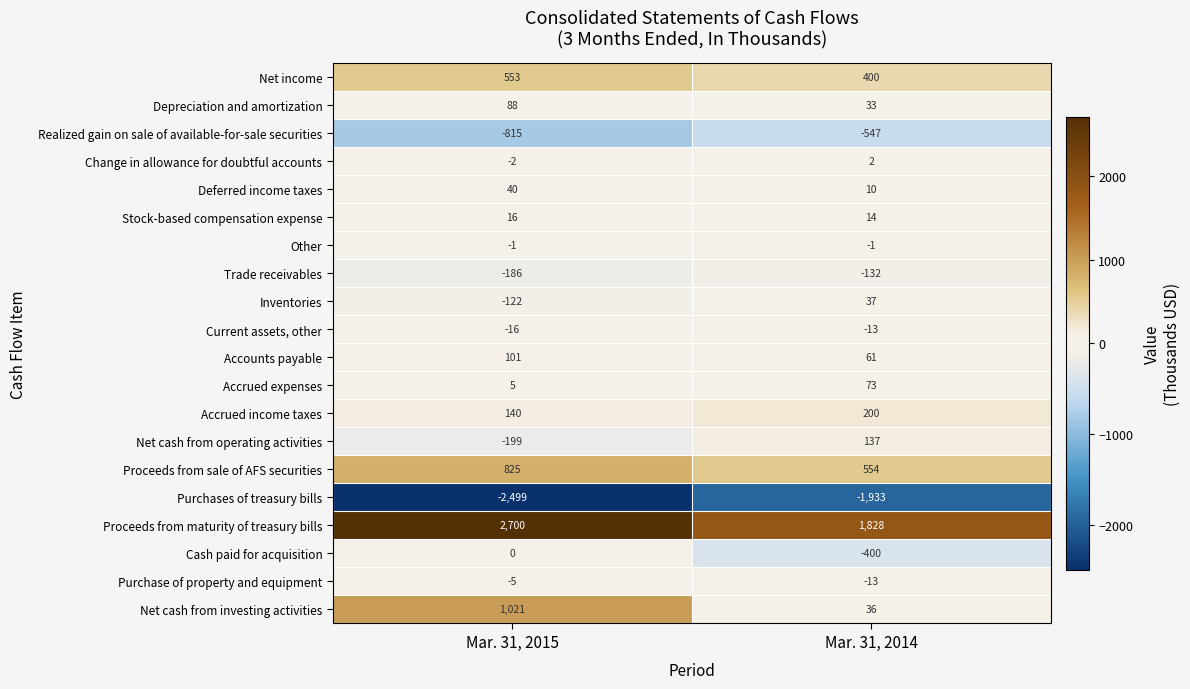

Where is Cash paid for acquisition nearest to the value -200?

Mar. 31, 2015